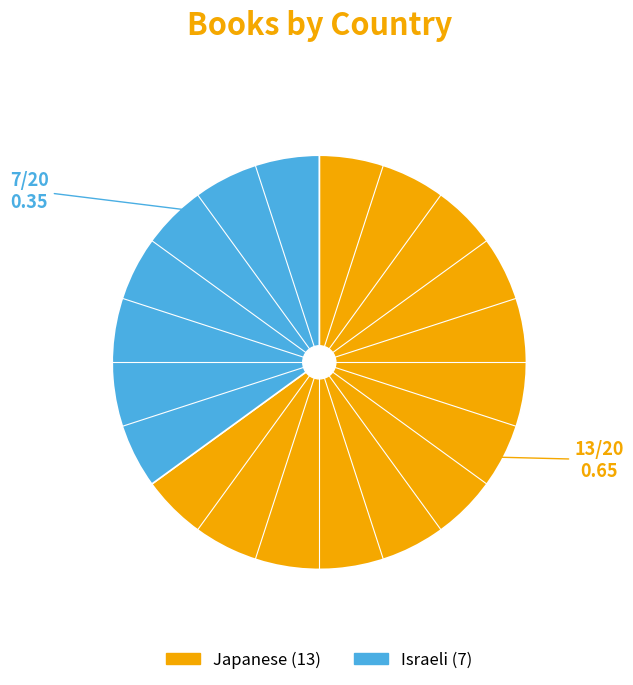

Approximately how many times larger is the value at Japanese compared to Israeli?

1.9